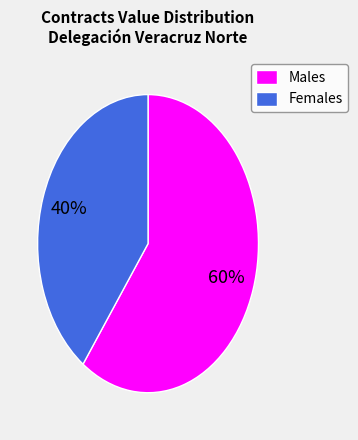

Which slice is the smallest?

Females